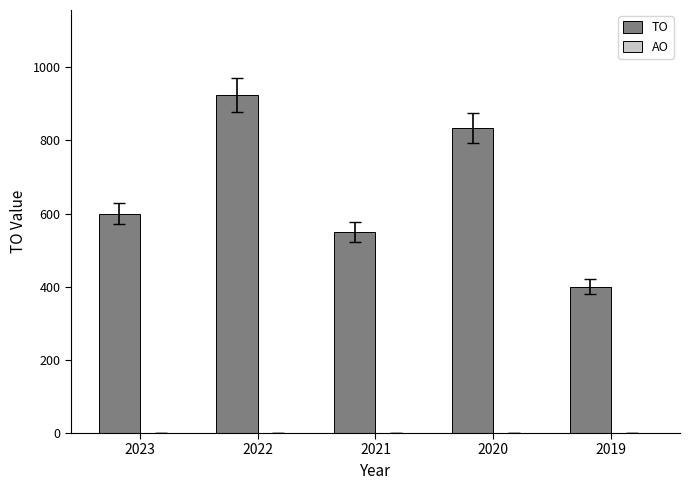

Between 2022 and 2019, which is larger?

2022